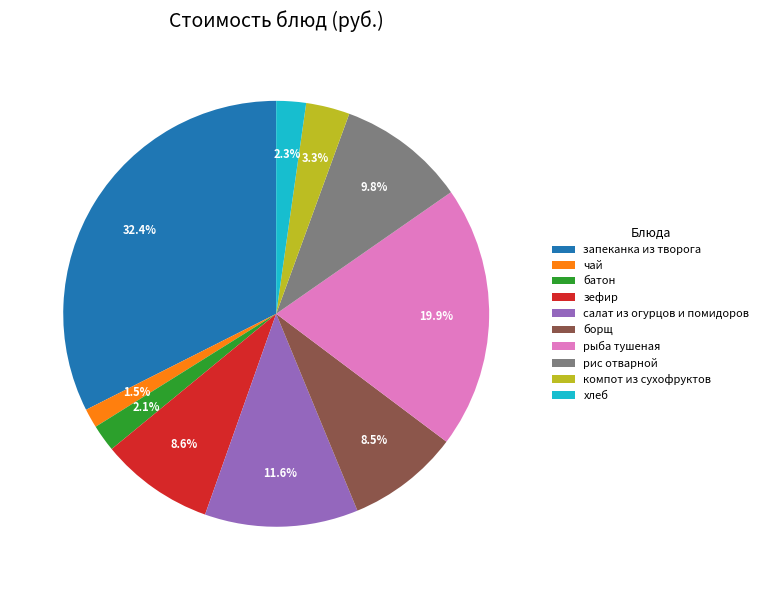

To the nearest percent, what is the difference between the largest and smallest slice percentages?

31%